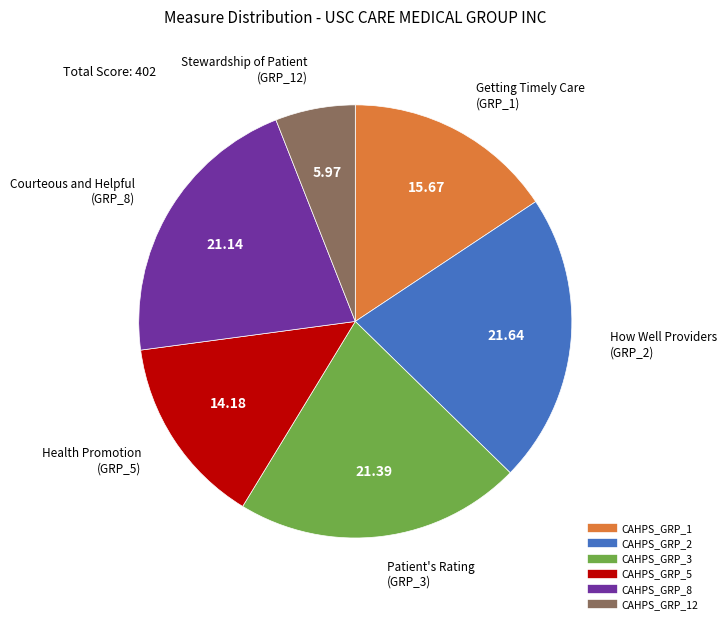

Is there a majority slice in this chart?

No